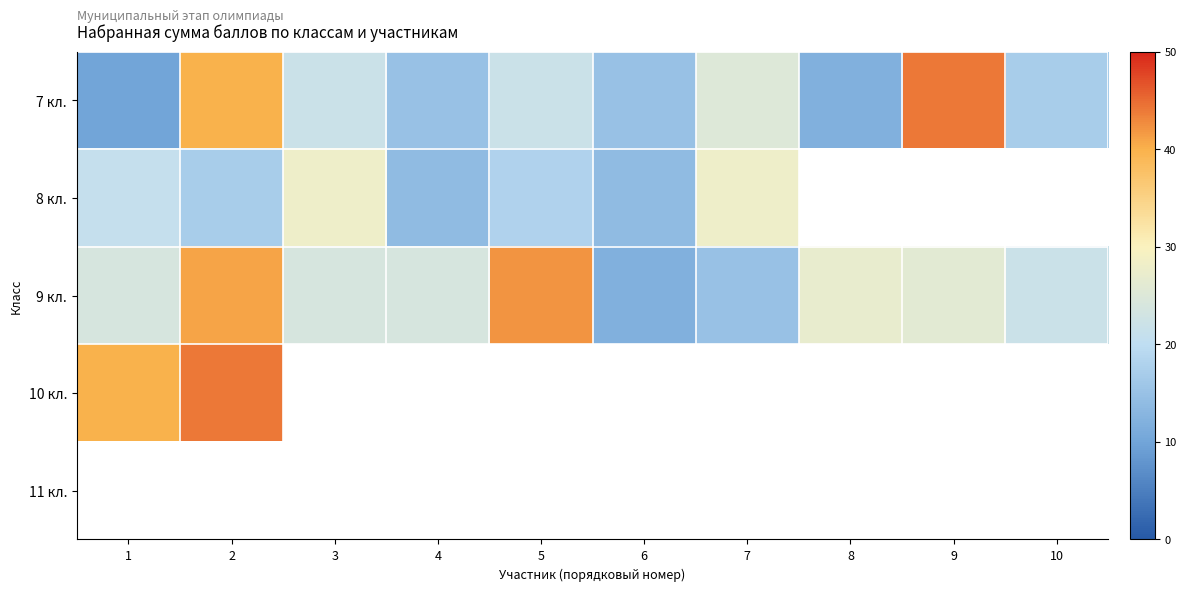

How many values in the 7 кл. series are below 22?

5